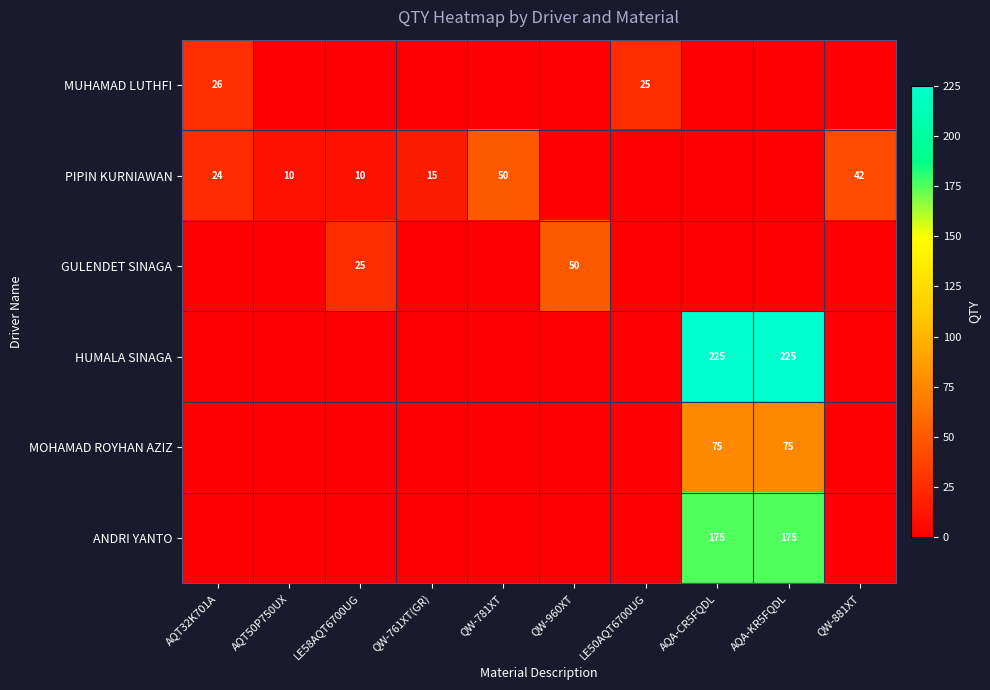

True or false: PIPIN KURNIAWAN has a value of 14 at AQT50P750UX.

False